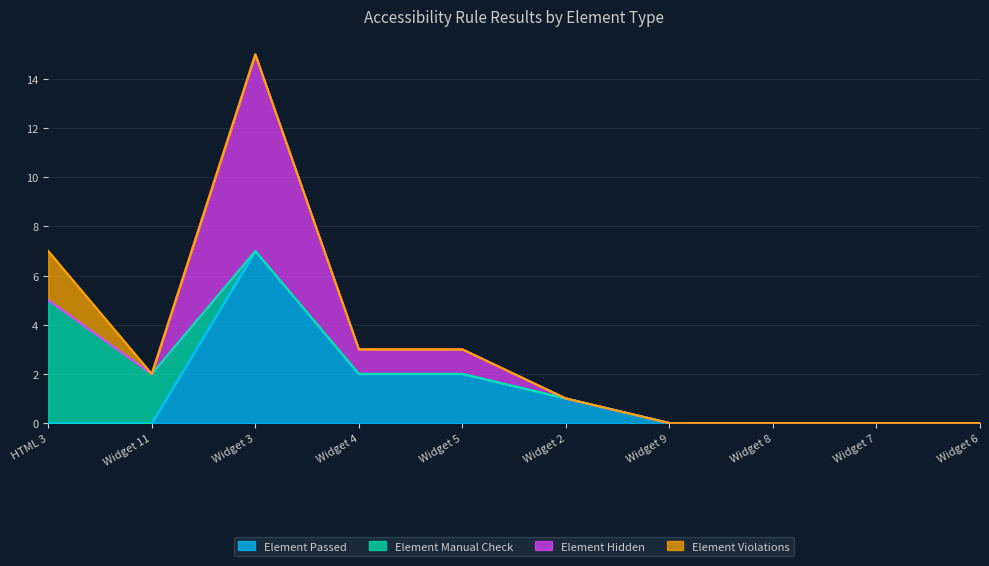

At which label does Element Passed reach its peak?

Widget 3